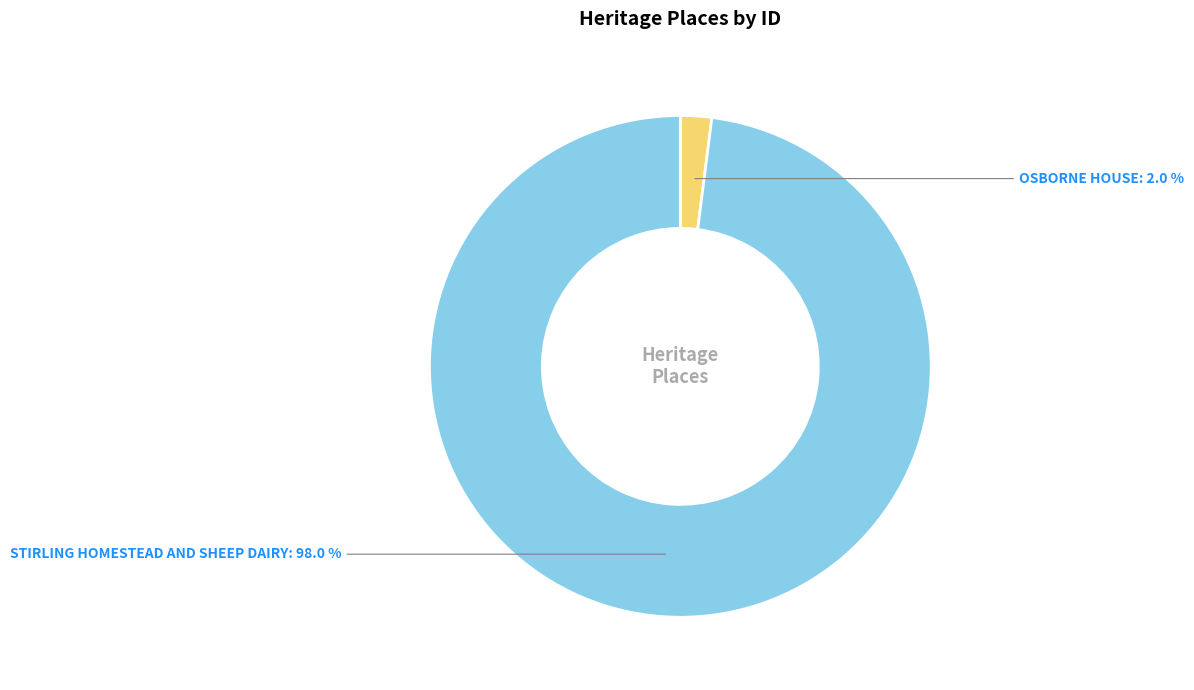

Rank the categories by value from highest to lowest.

STIRLING HOMESTEAD AND SHEEP DAIRY, OSBORNE HOUSE